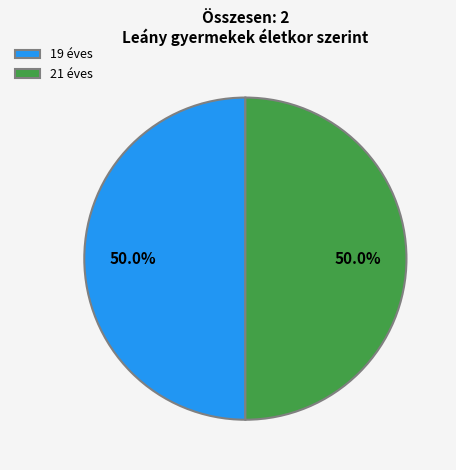

Do 21 éves and 19 éves together represent more than half of the pie?

Yes